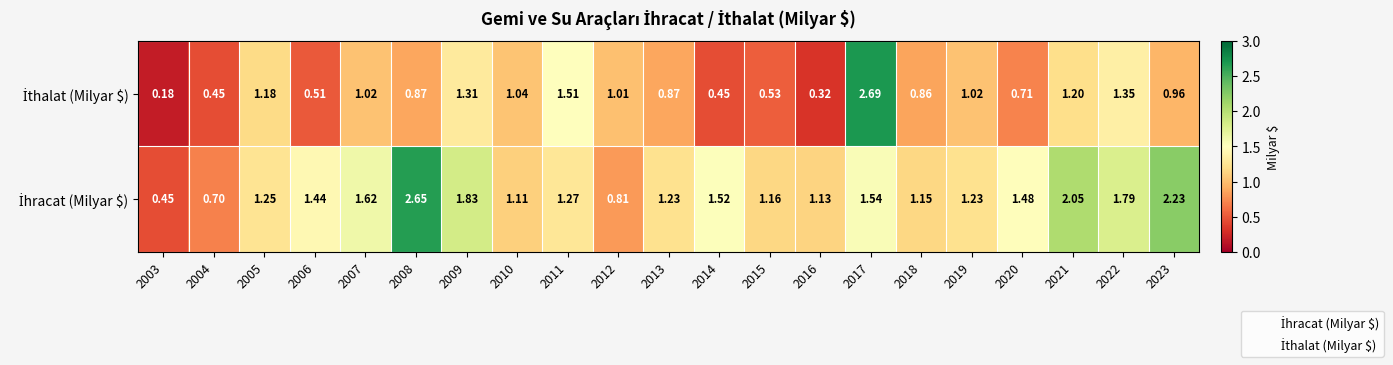

Count the number of categories in the chart.

21